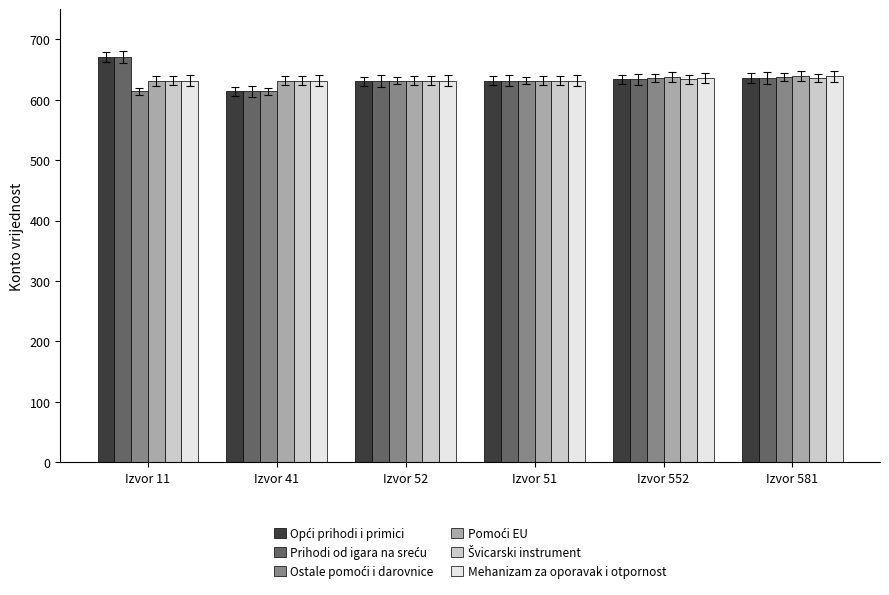

What is the total value across all series at Izvor 552?

3812